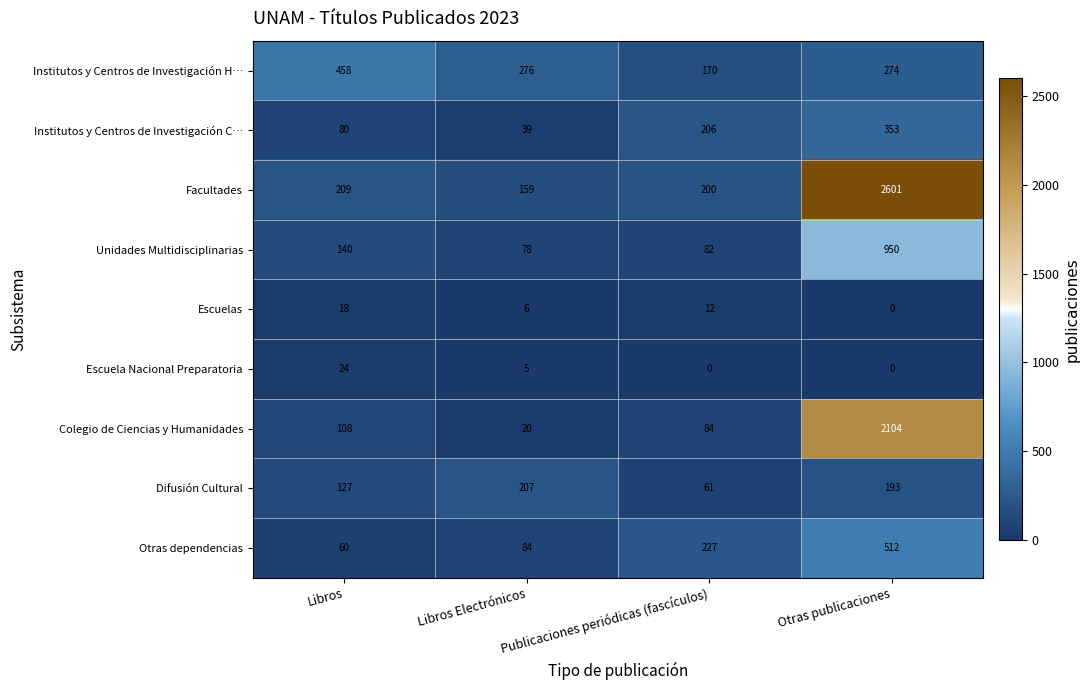

What is the difference between the highest and lowest values at Libros?

440